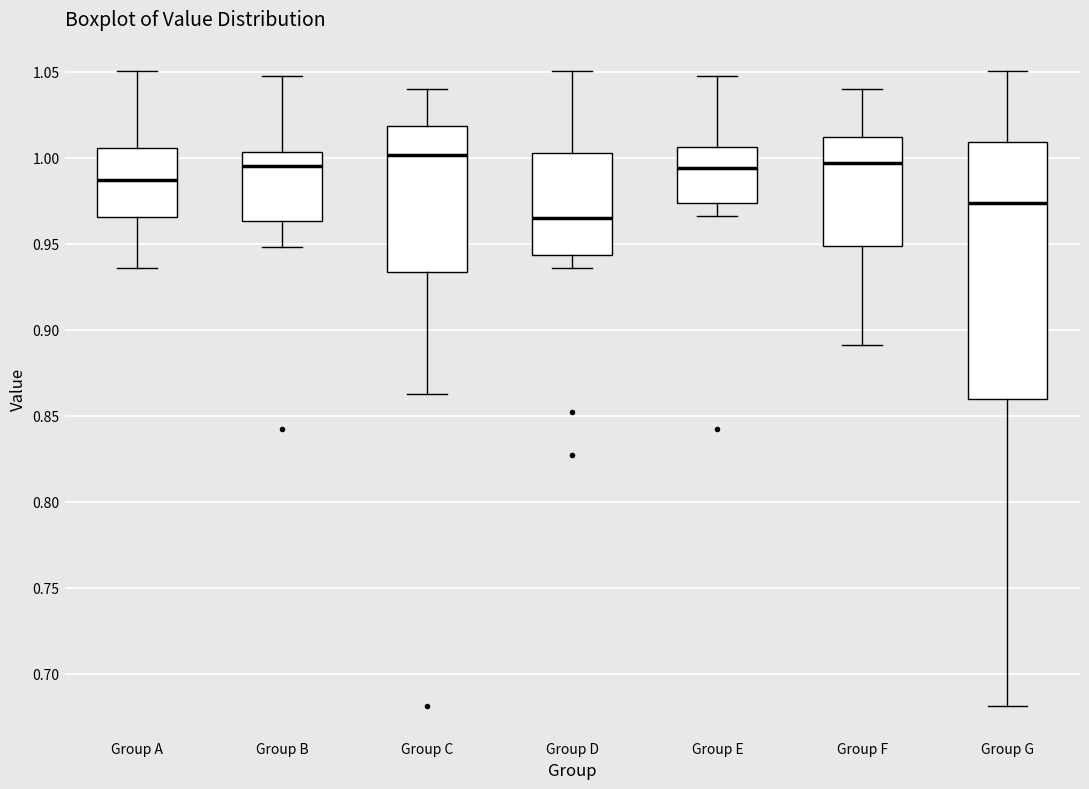

Reading left to right, read every box against the y-axis: the position of its median line, the range the box covers, and the ends of its whiskers. The values are not printed on the chart, so give them approximately, as read against the axis.

Group A: median 0.985, box 0.965 to 1.005, whiskers 0.935 to 1.050
Group B: median 0.995, box 0.965 to 1.005, whiskers 0.950 to 1.050
Group C: median 1.000, box 0.935 to 1.020, whiskers 0.865 to 1.040
Group D: median 0.965, box 0.945 to 1.005, whiskers 0.935 to 1.050
Group E: median 0.995, box 0.975 to 1.005, whiskers 0.965 to 1.050
Group F: median 0.995, box 0.950 to 1.010, whiskers 0.890 to 1.040
Group G: median 0.975, box 0.860 to 1.010, whiskers 0.680 to 1.050